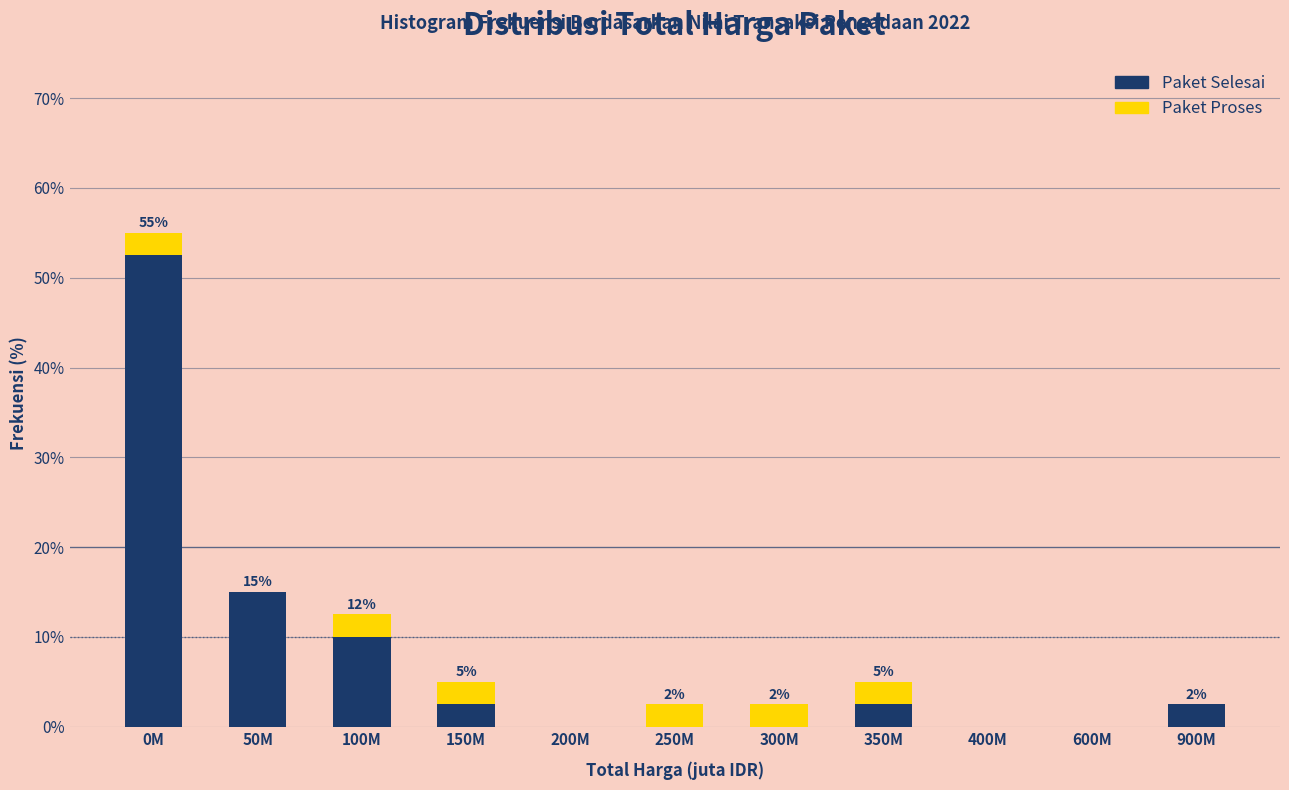

Reading right to left, transcribe the values for Paket Selesai.

900M=2.5	600M=0.0	400M=0.0	350M=2.5	300M=0.0	250M=0.0	200M=0.0	150M=2.5	100M=10.0	50M=15.0	0M=52.5